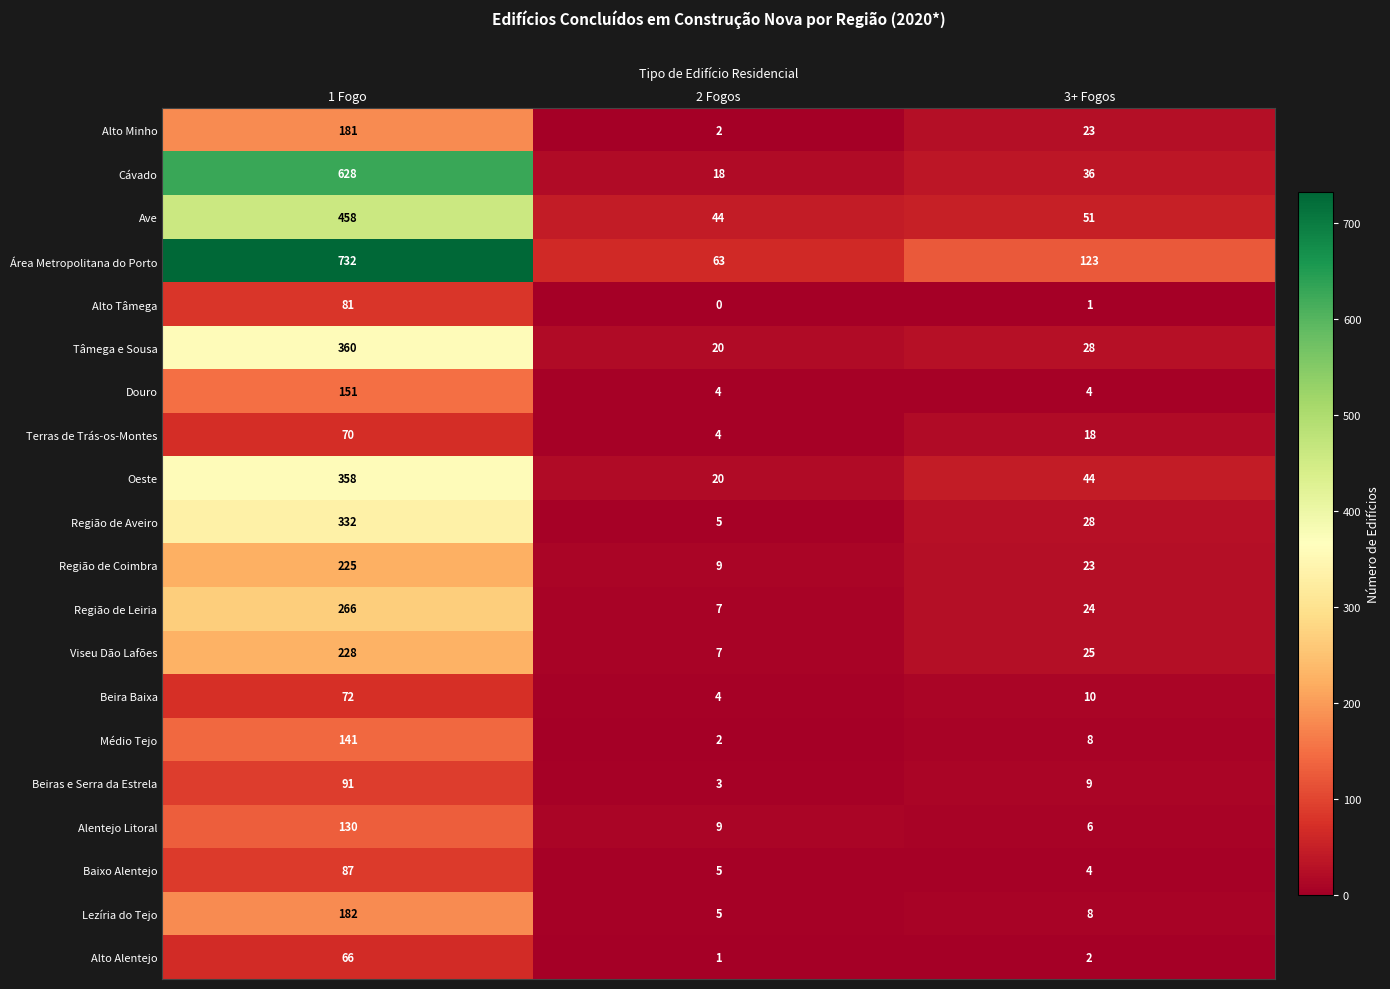

What is the sum of all Região de Aveiro values?

365